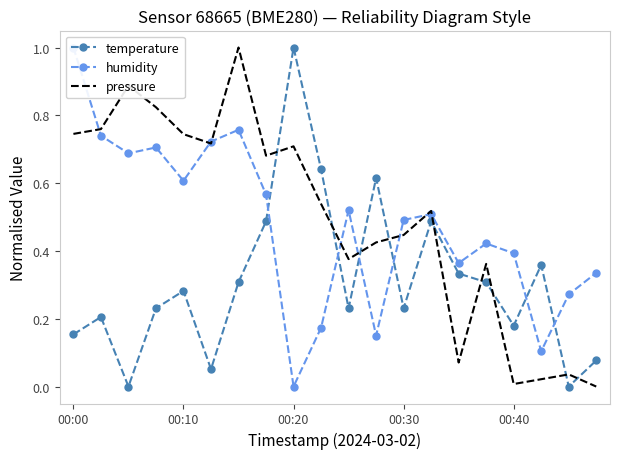

Which series has the largest range (max minus min)?

temperature